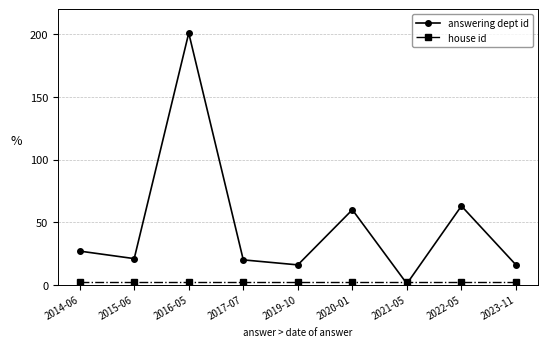

At which label is answering dept id closest to 101?

2022-05